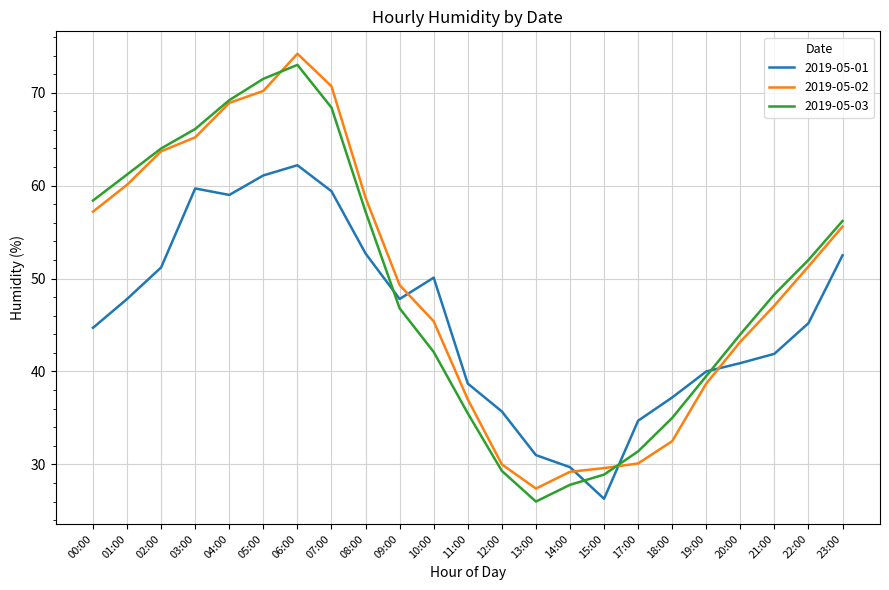

Rank the series by their maximum value, from lowest to highest.

2019-05-01, 2019-05-03, 2019-05-02